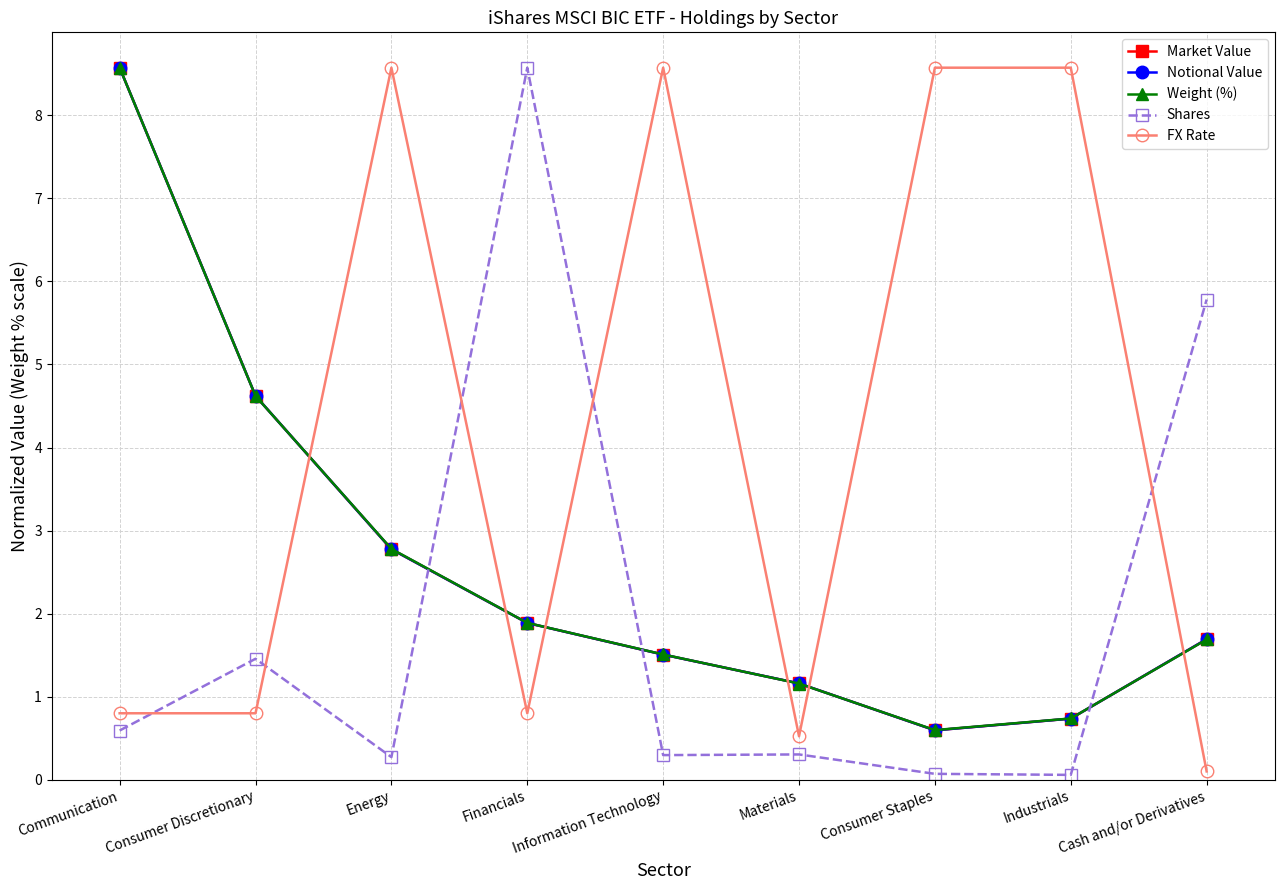

What is the value of the Notional Value point at the 9th from the left?

1.7